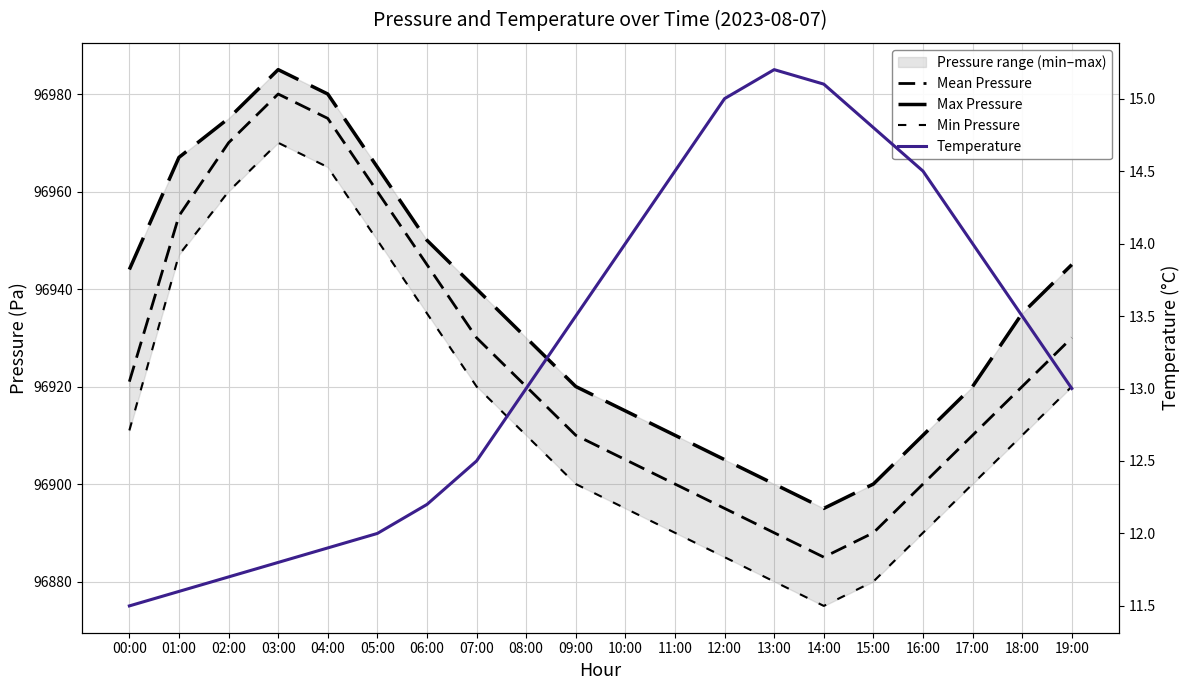

What is the minimum value shown in the chart?

11.5